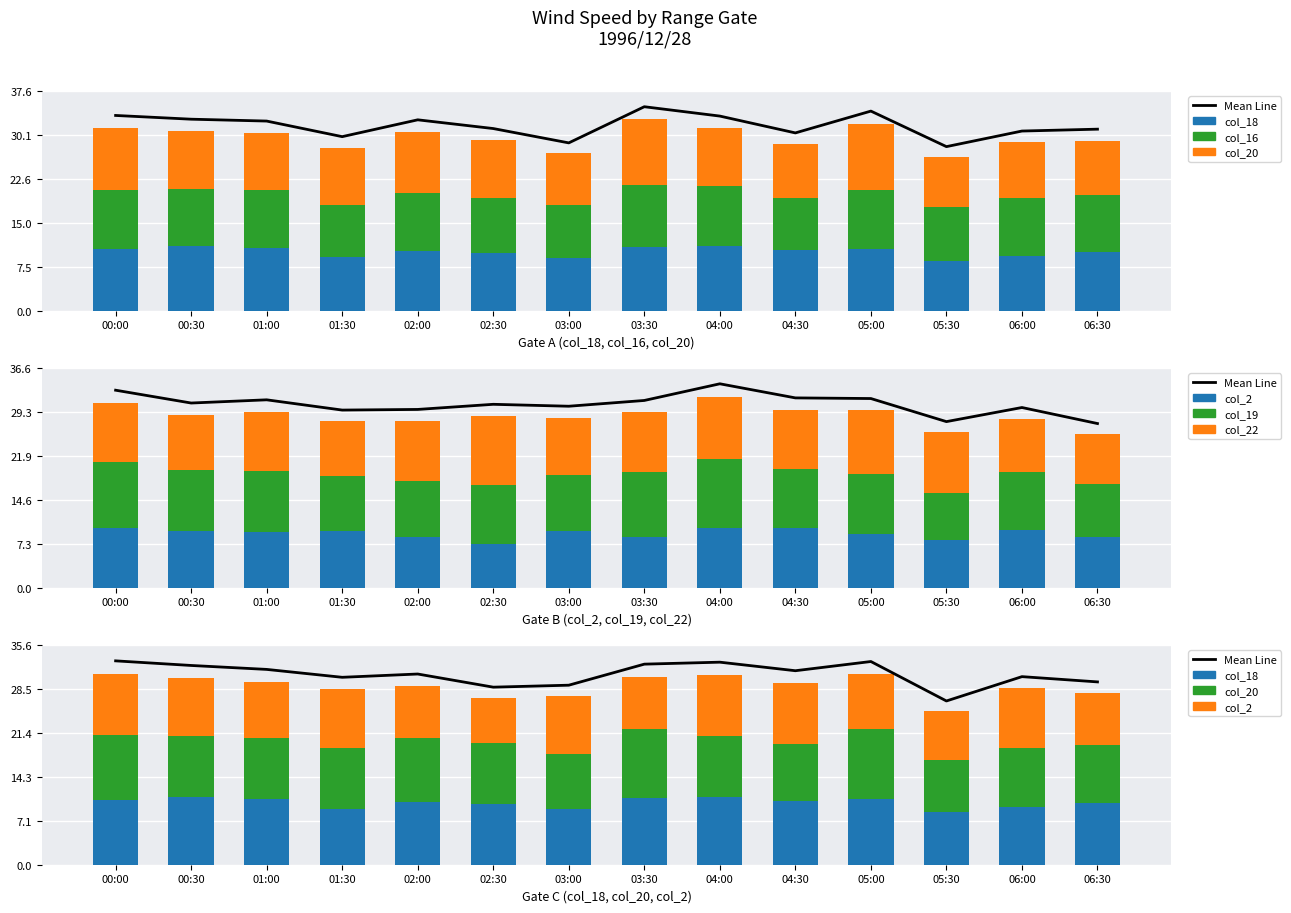

What is the sum of all col_22 values?

137.6